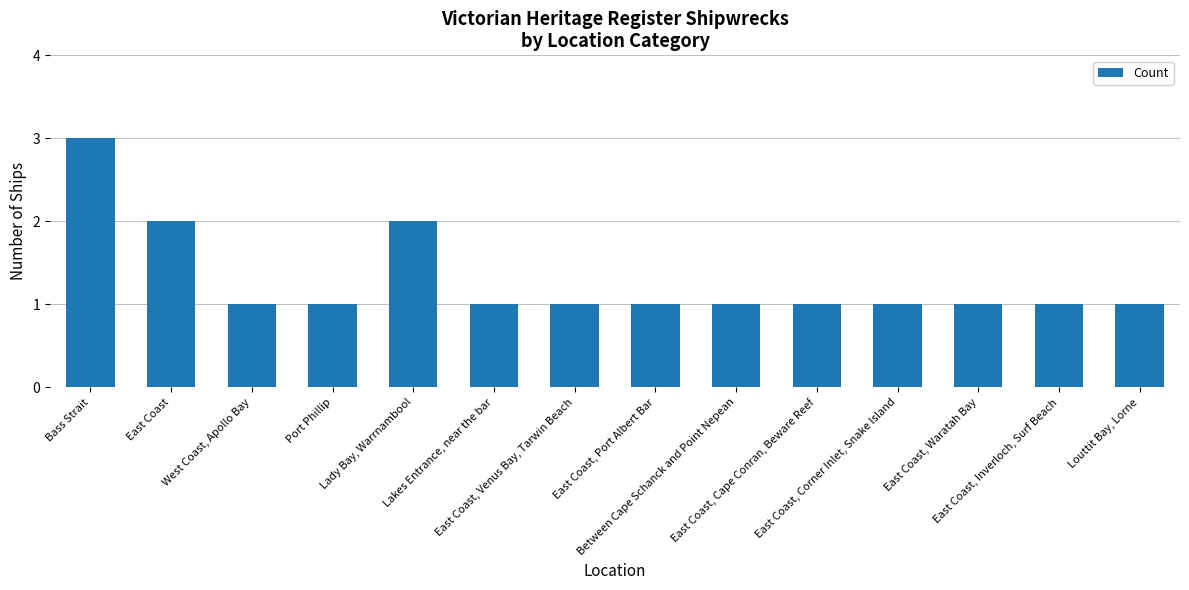

How many distinct data groups are displayed?

1